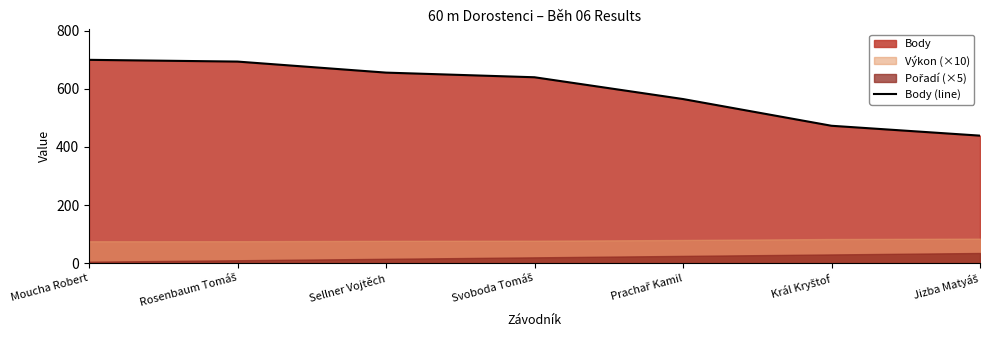

What is the change in value from Moucha Robert to Svoboda Tomáš?

-60